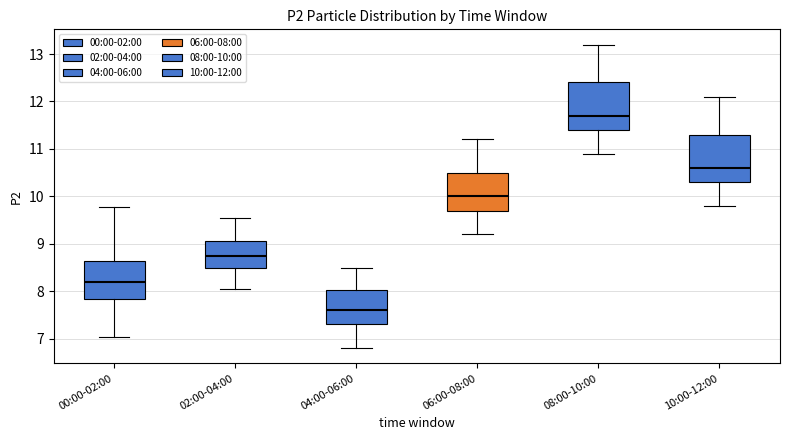

Reading left to right, transcribe this box plot: for each box, give where its median line is, the range the box spans, and where its two whiskers end, as read against the y-axis. The values are not printed on the chart, so give them approximately, as read against the axis.

00:00-02:00: median 8.2, box 7.8 to 8.6, whiskers 7.0 to 9.8
02:00-04:00: median 8.8, box 8.5 to 9.1, whiskers 8.1 to 9.6
04:00-06:00: median 7.6, box 7.3 to 8.0, whiskers 6.8 to 8.5
06:00-08:00: median 10.0, box 9.7 to 10.5, whiskers 9.2 to 11.2
08:00-10:00: median 11.7, box 11.4 to 12.4, whiskers 10.9 to 13.2
10:00-12:00: median 10.6, box 10.3 to 11.3, whiskers 9.8 to 12.1